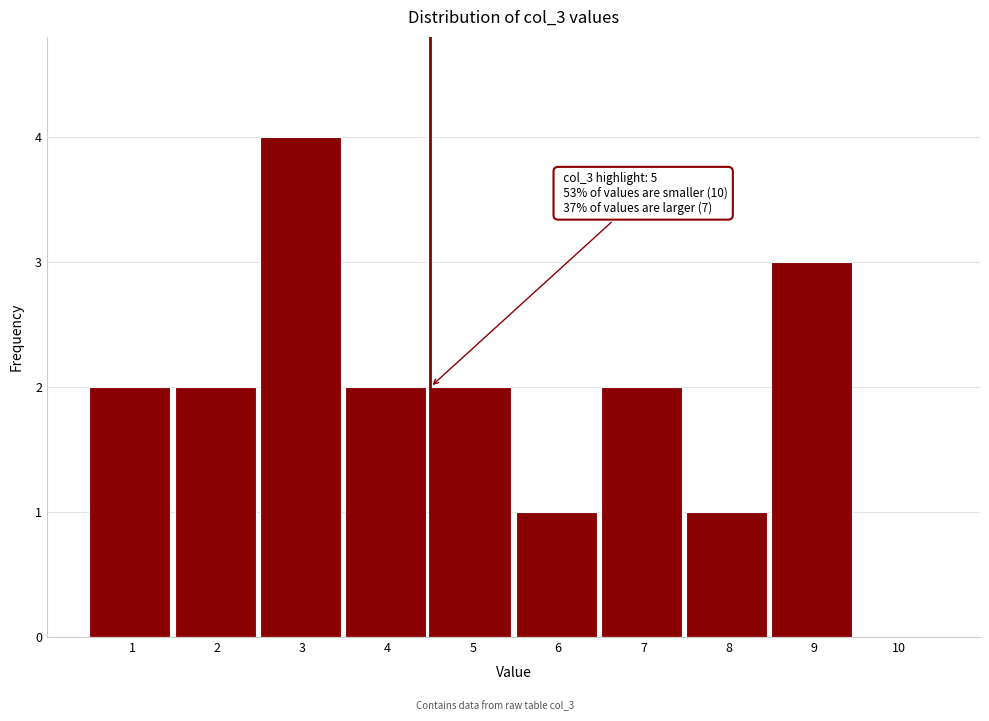

Reading left to right, what are all the values shown in this chart?

1=2	2=2	3=4	4=2	5=2	6=1	7=2	8=1	9=3	10=0